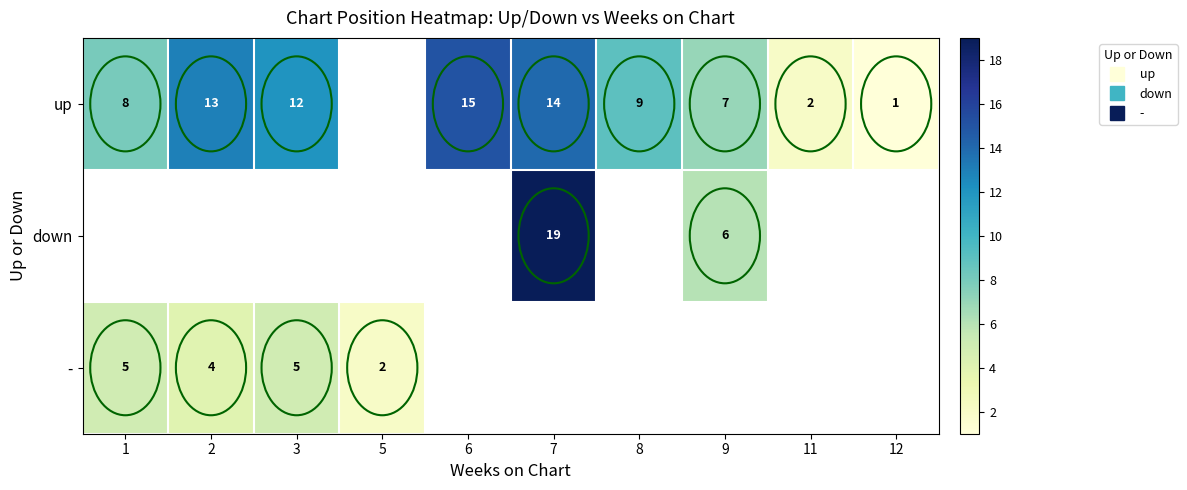

Count the number of categories in the chart.

10